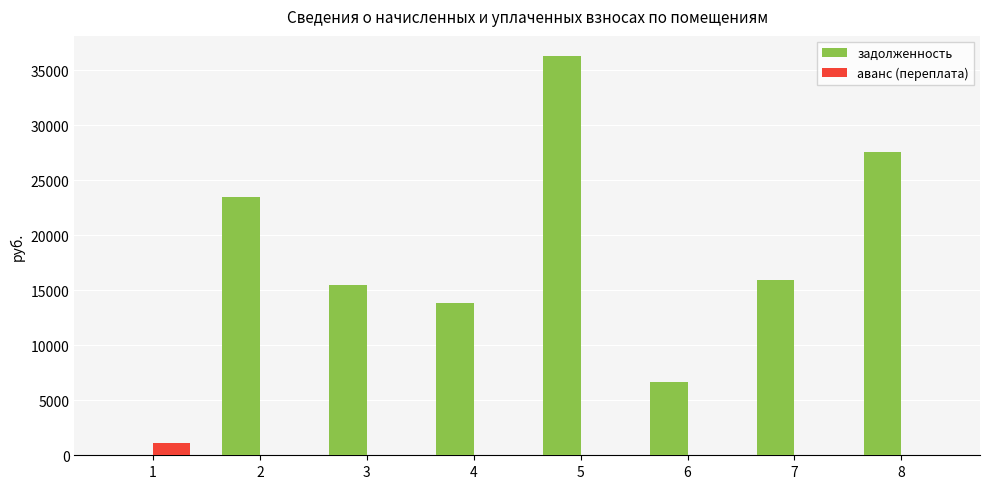

The value of аванс (переплата) at 6 is 0.0. True or false?

True